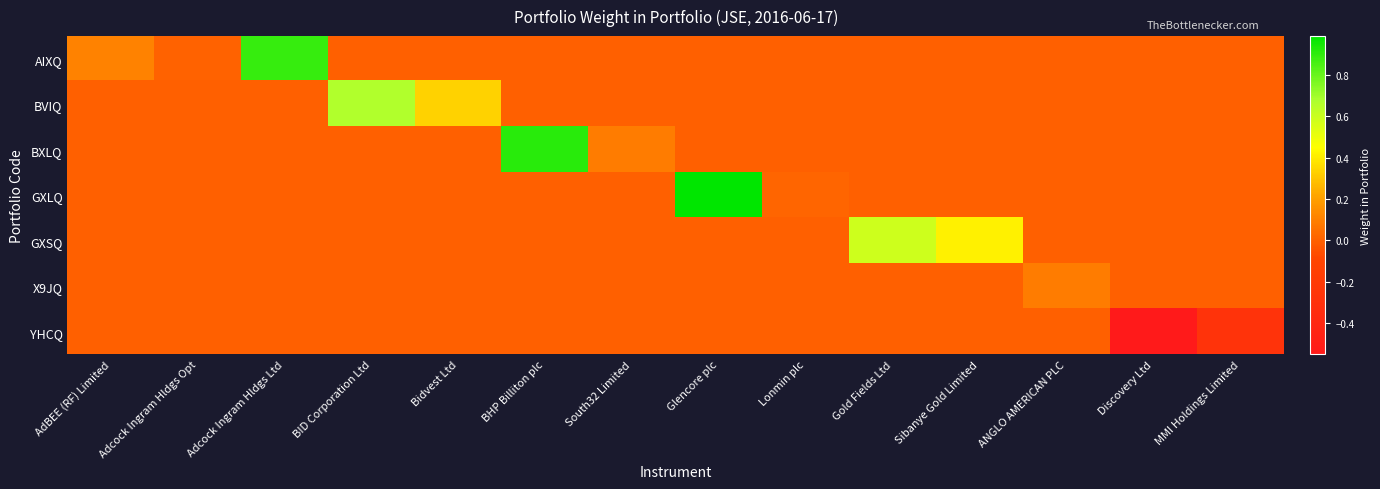

Which series has the widest spread of values?

GXLQ